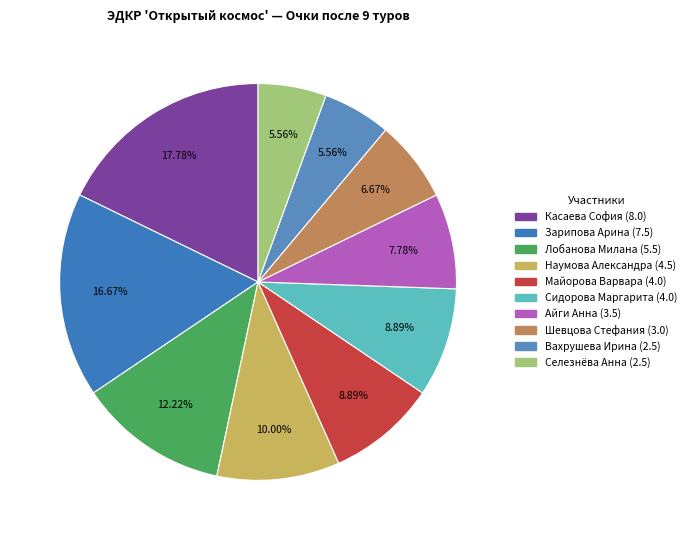

Which category has the biggest portion of the pie?

Касаева София